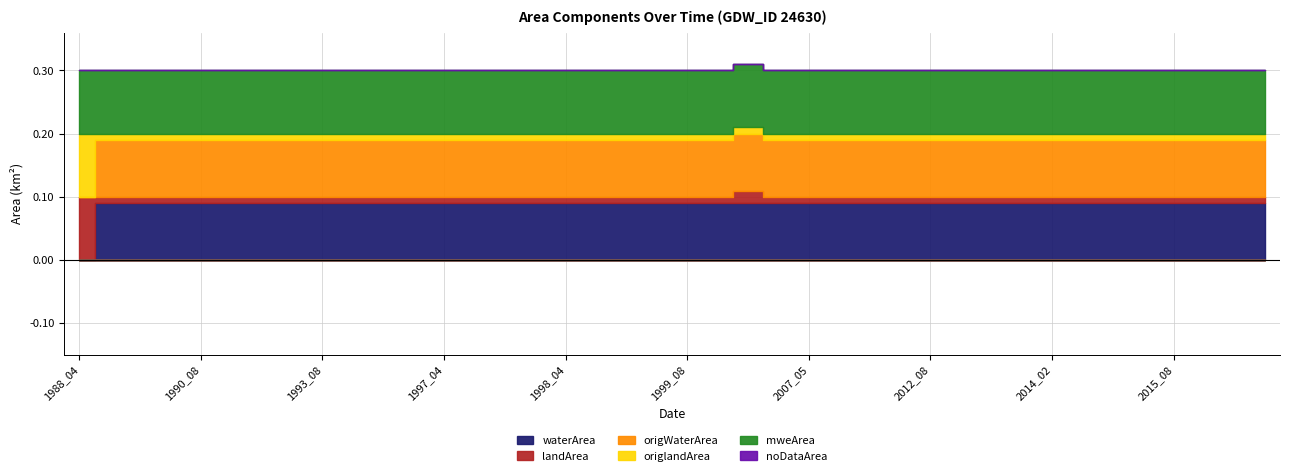

Reading left to right, extract all data points from this chart.

waterArea: 1988_04=0.0	1988_06=0.1	1988_07=0.1	1989_08=0.1	1990_08=0.1	1990_09=0.1	1991_09=0.1	1993_06=0.1	1993_08=0.1	1996_04=0.1	1996_07=0.1	1996_09=0.1	1997_04=0.1	1997_09=0.1	1997_10=0.1	1998_03=0.1	1998_04=0.1	1998_09=0.1	1998_11=0.1	1999_07=0.1	1999_08=0.1	2000_09=0.1	2001_07=0.1	2001_08=0.1	2007_05=0.1	2007_08=0.1	2010_08=0.1	2011_08=0.1	2012_08=0.1	2013_08=0.1	2013_09=0.1	2013_10=0.1	2014_02=0.1	2014_08=0.1	2015_06=0.1	2015_07=0.1	2015_08=0.1	2015_09=0.1	2016_01=0.1	2016_03=0.1
landArea: 1988_04=0.1	1988_06=0.0	1988_07=0.0	1989_08=0.0	1990_08=0.0	1990_09=0.0	1991_09=0.0	1993_06=0.0	1993_08=0.0	1996_04=0.0	1996_07=0.0	1996_09=0.0	1997_04=0.0	1997_09=0.0	1997_10=0.0	1998_03=0.0	1998_04=0.0	1998_09=0.0	1998_11=0.0	1999_07=0.0	1999_08=0.0	2000_09=0.0	2001_07=0.0	2001_08=0.0	2007_05=0.0	2007_08=0.0	2010_08=0.0	2011_08=0.0	2012_08=0.0	2013_08=0.0	2013_09=0.0	2013_10=0.0	2014_02=0.0	2014_08=0.0	2015_06=0.0	2015_07=0.0	2015_08=0.0	2015_09=0.0	2016_01=0.0	2016_03=0.0
origWaterArea: 1988_04=0.0	1988_06=0.1	1988_07=0.1	1989_08=0.1	1990_08=0.1	1990_09=0.1	1991_09=0.1	1993_06=0.1	1993_08=0.1	1996_04=0.1	1996_07=0.1	1996_09=0.1	1997_04=0.1	1997_09=0.1	1997_10=0.1	1998_03=0.1	1998_04=0.1	1998_09=0.1	1998_11=0.1	1999_07=0.1	1999_08=0.1	2000_09=0.1	2001_07=0.1	2001_08=0.1	2007_05=0.1	2007_08=0.1	2010_08=0.1	2011_08=0.1	2012_08=0.1	2013_08=0.1	2013_09=0.1	2013_10=0.1	2014_02=0.1	2014_08=0.1	2015_06=0.1	2015_07=0.1	2015_08=0.1	2015_09=0.1	2016_01=0.1	2016_03=0.1
origlandArea: 1988_04=0.1	1988_06=0.0	1988_07=0.0	1989_08=0.0	1990_08=0.0	1990_09=0.0	1991_09=0.0	1993_06=0.0	1993_08=0.0	1996_04=0.0	1996_07=0.0	1996_09=0.0	1997_04=0.0	1997_09=0.0	1997_10=0.0	1998_03=0.0	1998_04=0.0	1998_09=0.0	1998_11=0.0	1999_07=0.0	1999_08=0.0	2000_09=0.0	2001_07=0.0	2001_08=0.0	2007_05=0.0	2007_08=0.0	2010_08=0.0	2011_08=0.0	2012_08=0.0	2013_08=0.0	2013_09=0.0	2013_10=0.0	2014_02=0.0	2014_08=0.0	2015_06=0.0	2015_07=0.0	2015_08=0.0	2015_09=0.0	2016_01=0.0	2016_03=0.0
mweArea: 1988_04=0.1	1988_06=0.1	1988_07=0.1	1989_08=0.1	1990_08=0.1	1990_09=0.1	1991_09=0.1	1993_06=0.1	1993_08=0.1	1996_04=0.1	1996_07=0.1	1996_09=0.1	1997_04=0.1	1997_09=0.1	1997_10=0.1	1998_03=0.1	1998_04=0.1	1998_09=0.1	1998_11=0.1	1999_07=0.1	1999_08=0.1	2000_09=0.1	2001_07=0.1	2001_08=0.1	2007_05=0.1	2007_08=0.1	2010_08=0.1	2011_08=0.1	2012_08=0.1	2013_08=0.1	2013_09=0.1	2013_10=0.1	2014_02=0.1	2014_08=0.1	2015_06=0.1	2015_07=0.1	2015_08=0.1	2015_09=0.1	2016_01=0.1	2016_03=0.1
noDataArea: 1988_04=0.0	1988_06=0.0	1988_07=0.0	1989_08=0.0	1990_08=0.0	1990_09=0.0	1991_09=0.0	1993_06=0.0	1993_08=0.0	1996_04=0.0	1996_07=0.0	1996_09=0.0	1997_04=0.0	1997_09=0.0	1997_10=0.0	1998_03=0.0	1998_04=0.0	1998_09=0.0	1998_11=0.0	1999_07=0.0	1999_08=0.0	2000_09=0.0	2001_07=0.0	2001_08=0.0	2007_05=0.0	2007_08=0.0	2010_08=0.0	2011_08=0.0	2012_08=0.0	2013_08=0.0	2013_09=0.0	2013_10=0.0	2014_02=0.0	2014_08=0.0	2015_06=0.0	2015_07=0.0	2015_08=0.0	2015_09=0.0	2016_01=0.0	2016_03=0.0